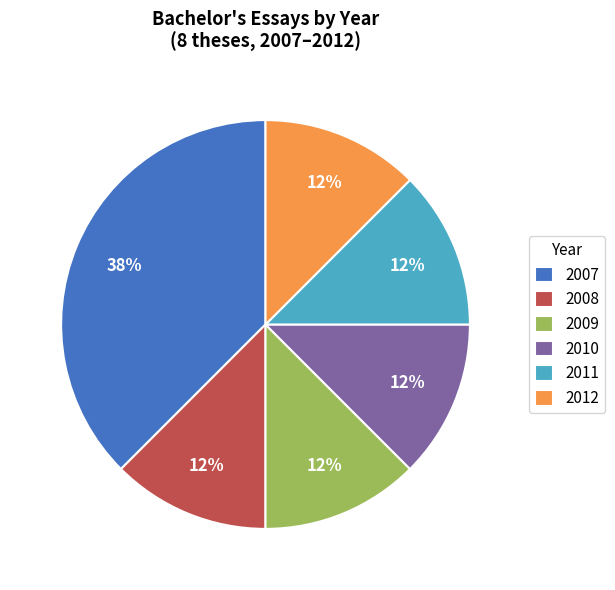

To the nearest percent, what is the average slice percentage?

17%